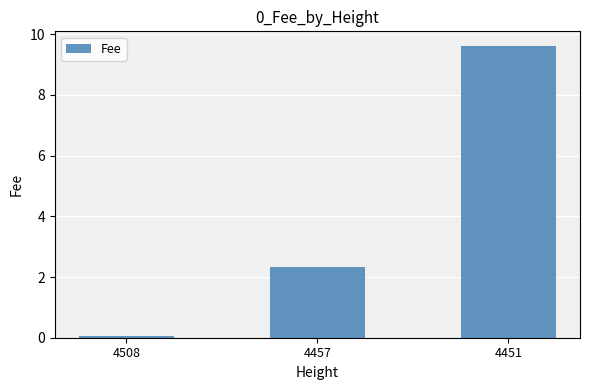

What is the average value?

4.0